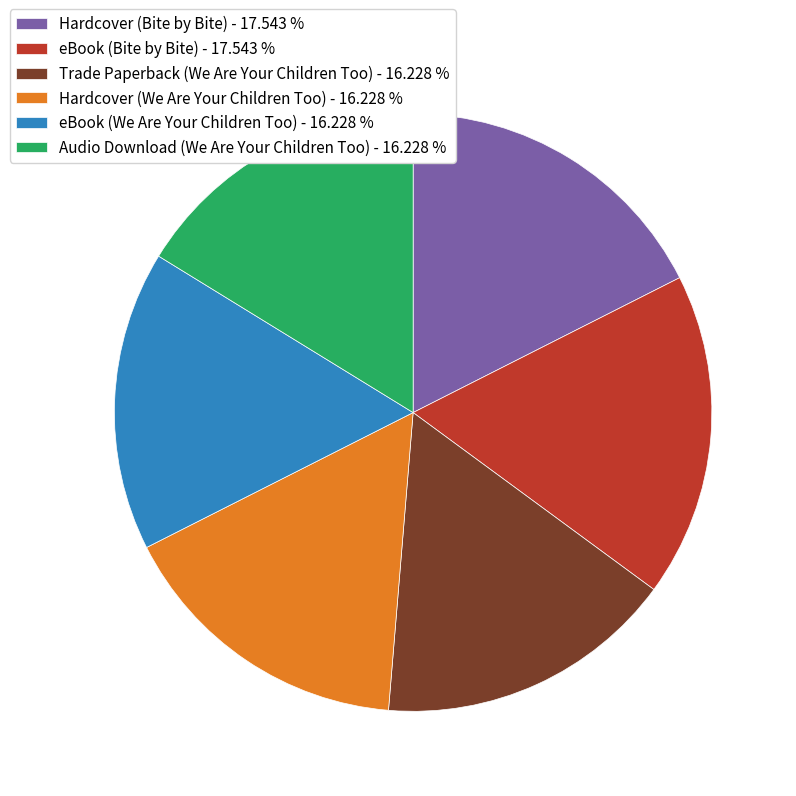

Is the sum of Hardcover (We Are Your Children Too) - 16.228 % and eBook (We Are Your Children Too) - 16.228 % greater than half?

No